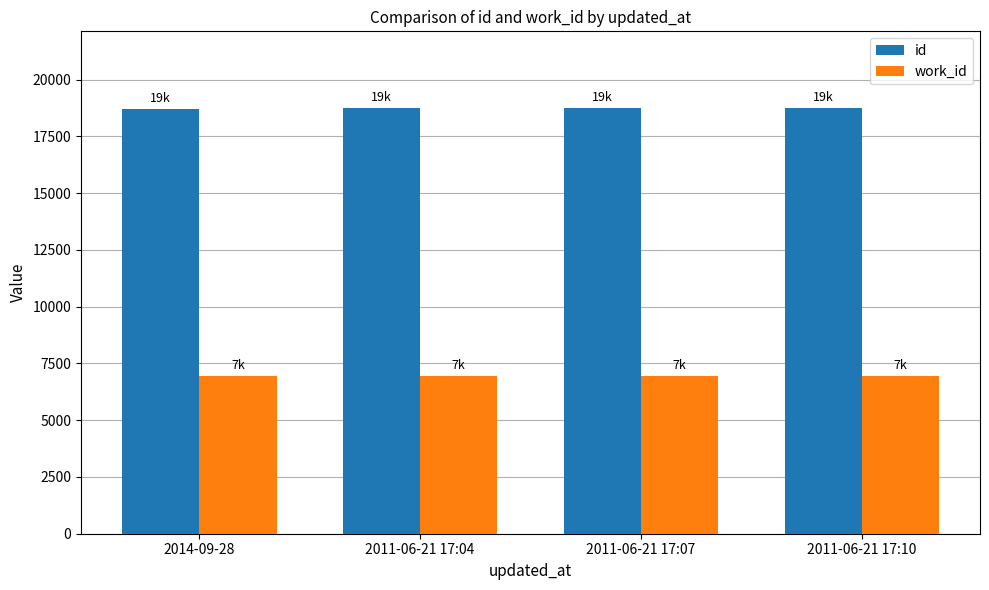

What is the difference between the maximum and minimum values in the id series?

37